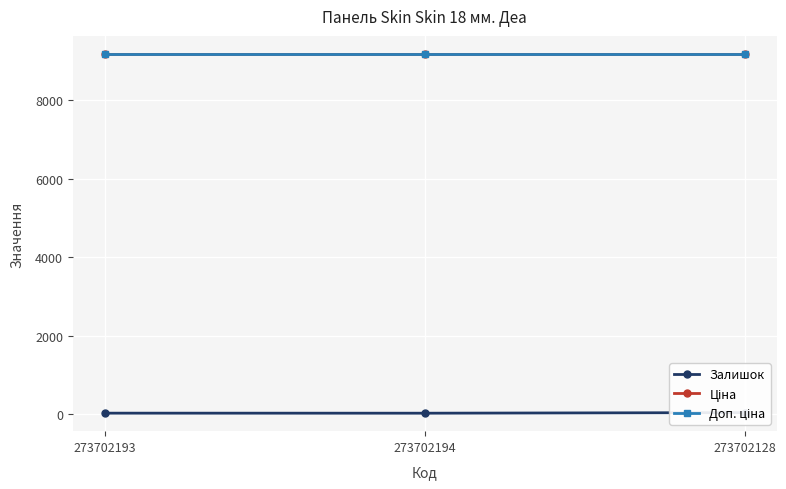

How many series are shown in this chart?

3